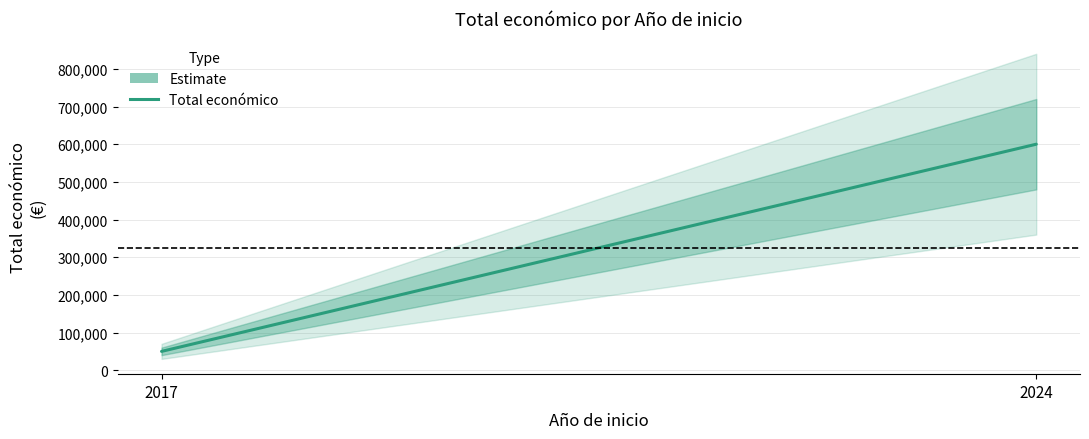

What is the value of the 2nd point from the left?

600000